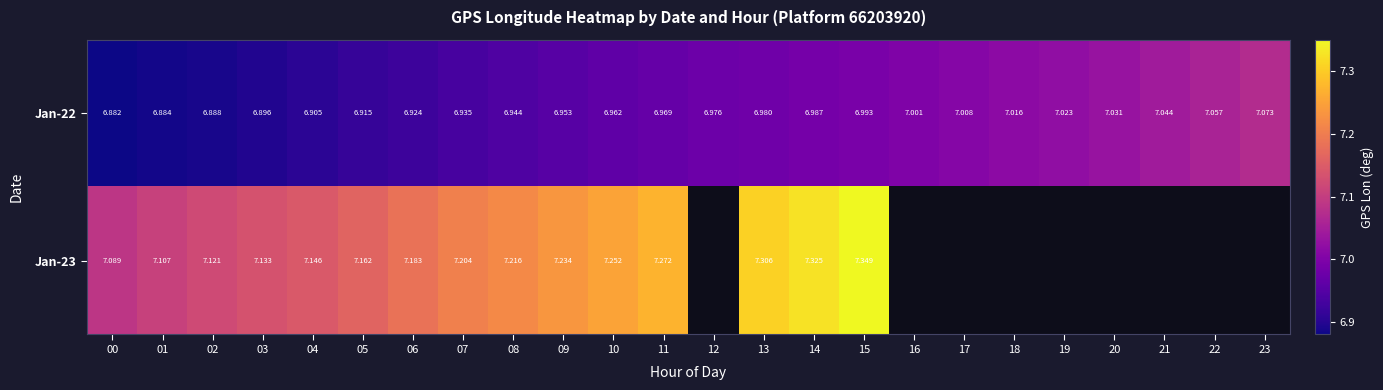

What is the spread (max minus min) of values at 14?

0.3